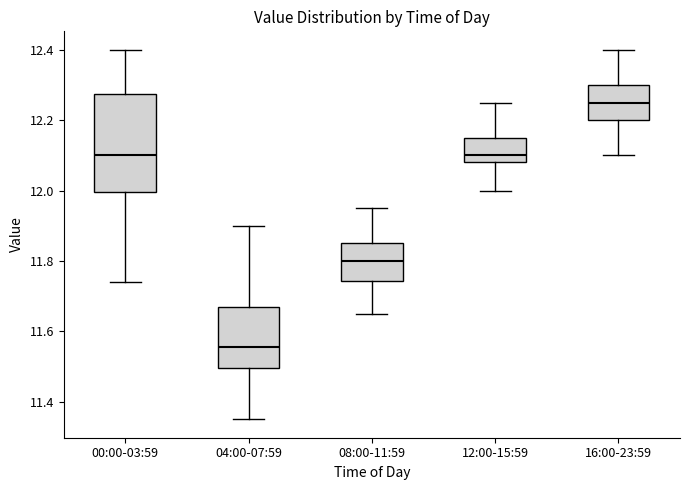

Reading left to right, transcribe this box plot: for each box, give where its median line is, the range the box spans, and where its two whiskers end, as read against the y-axis. The values are not printed on the chart, so give them approximately, as read against the axis.

00:00-03:59: median 12.10, box 12.00 to 12.28, whiskers 11.74 to 12.40
04:00-07:59: median 11.56, box 11.50 to 11.68, whiskers 11.36 to 11.90
08:00-11:59: median 11.80, box 11.74 to 11.86, whiskers 11.66 to 11.96
12:00-15:59: median 12.10, box 12.08 to 12.16, whiskers 12.00 to 12.26
16:00-23:59: median 12.26, box 12.20 to 12.30, whiskers 12.10 to 12.40